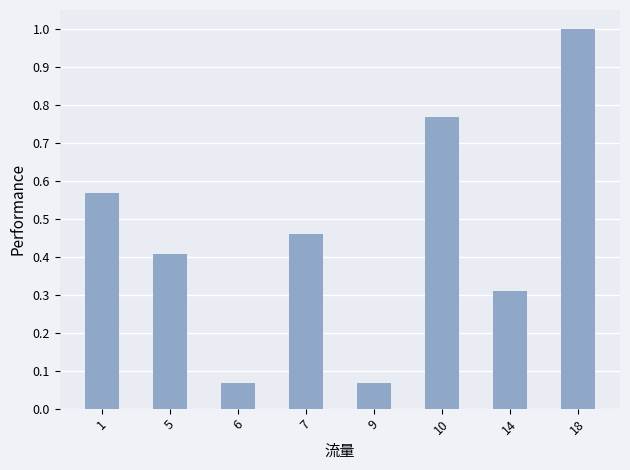

The chart shows a value of 0.6 at 5. True or false?

False